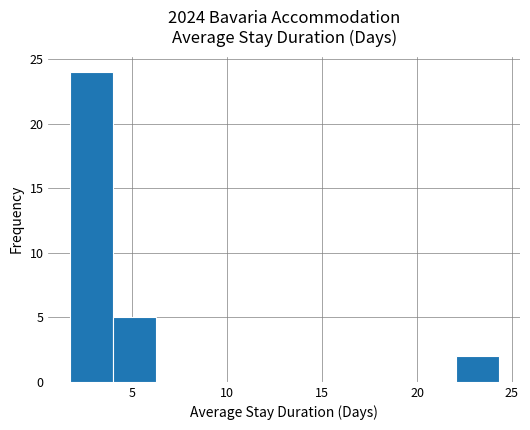

Which range on the x-axis has the tallest bar?

1.5 to 4.0